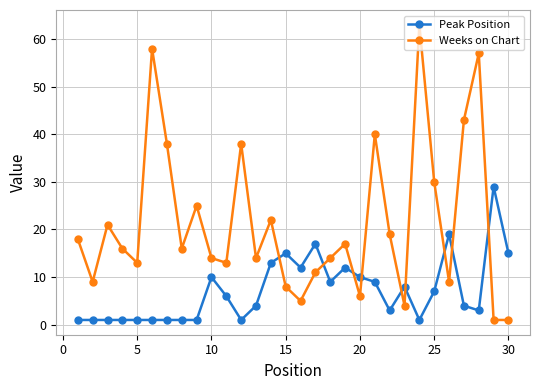

What is the sum of all Weeks on Chart values?

643